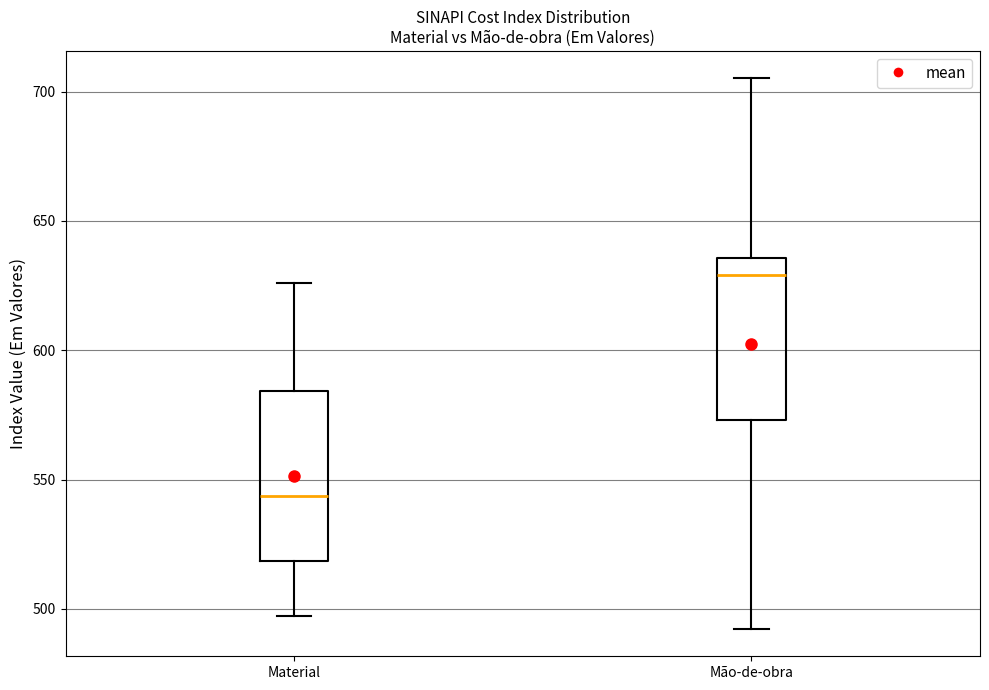

Which box's median line is the lowest?

Material